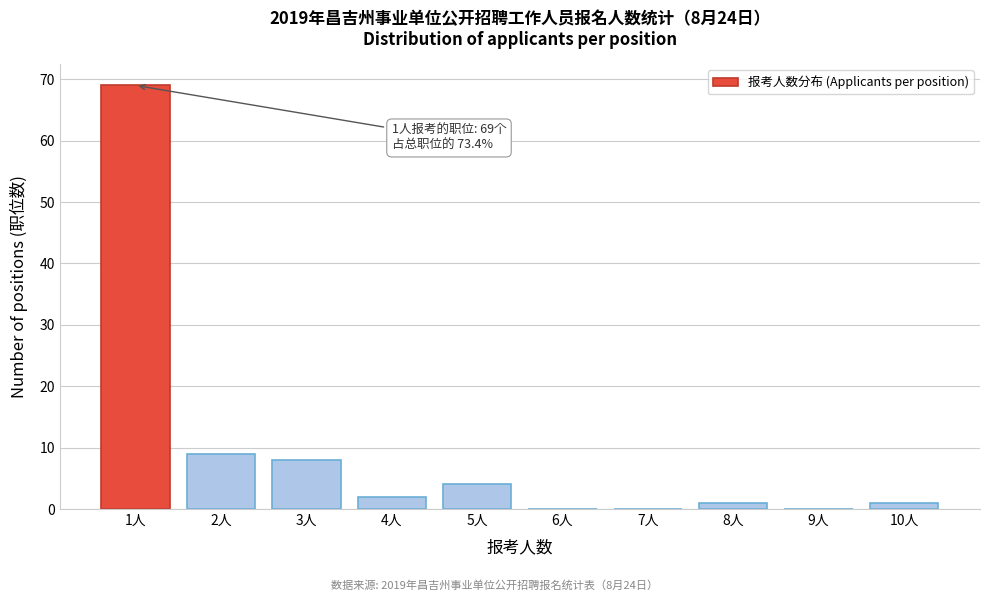

Reading left to right, extract all data points from this chart.

1人=69	2人=9	3人=8	4人=2	5人=4	6人=0	7人=0	8人=1	9人=0	10人=1